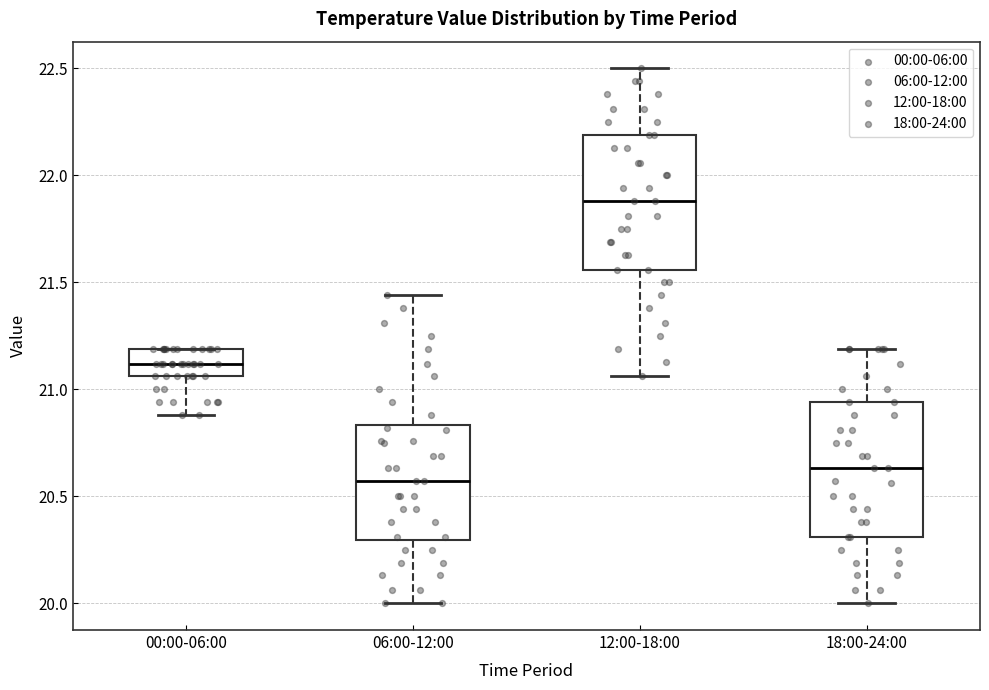

Which box's median line is the highest?

12:00-18:00